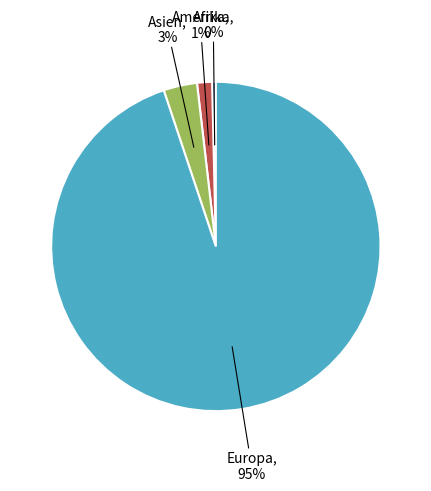

Is there any slice that represents more than half of the pie?

Yes